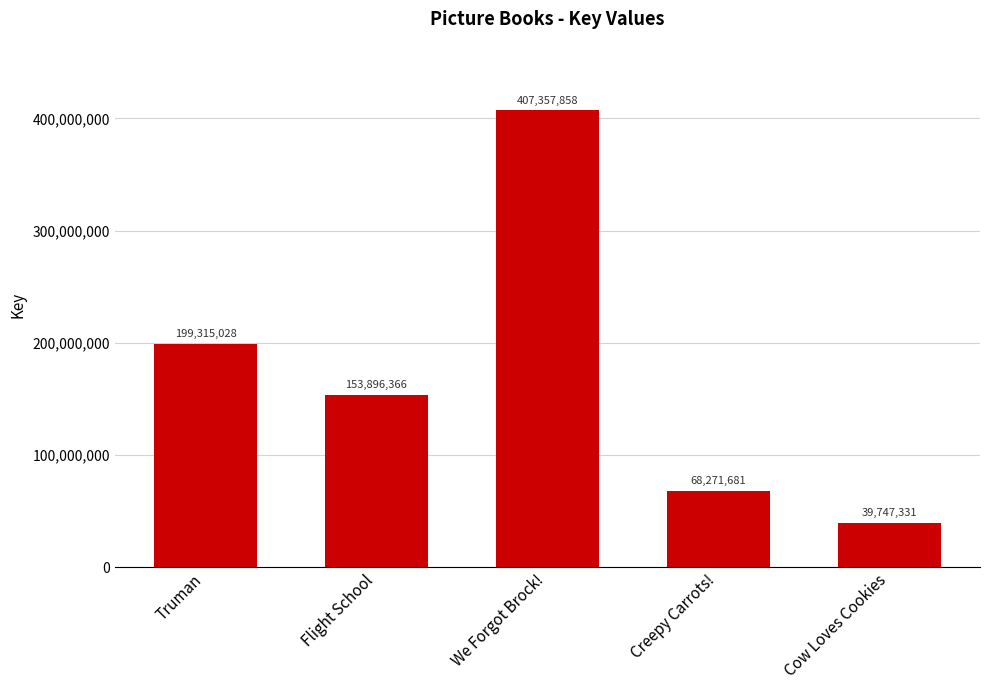

What is the approximate value at Flight School, to the nearest 50?

153896350